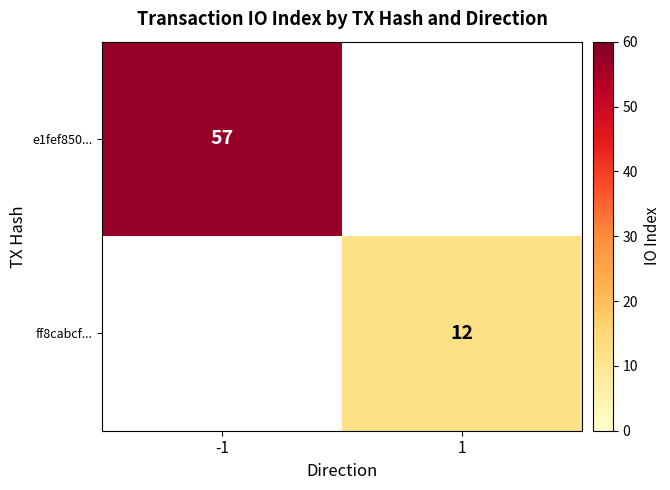

The value of e1fef850... at -1 is 57. True or false?

True